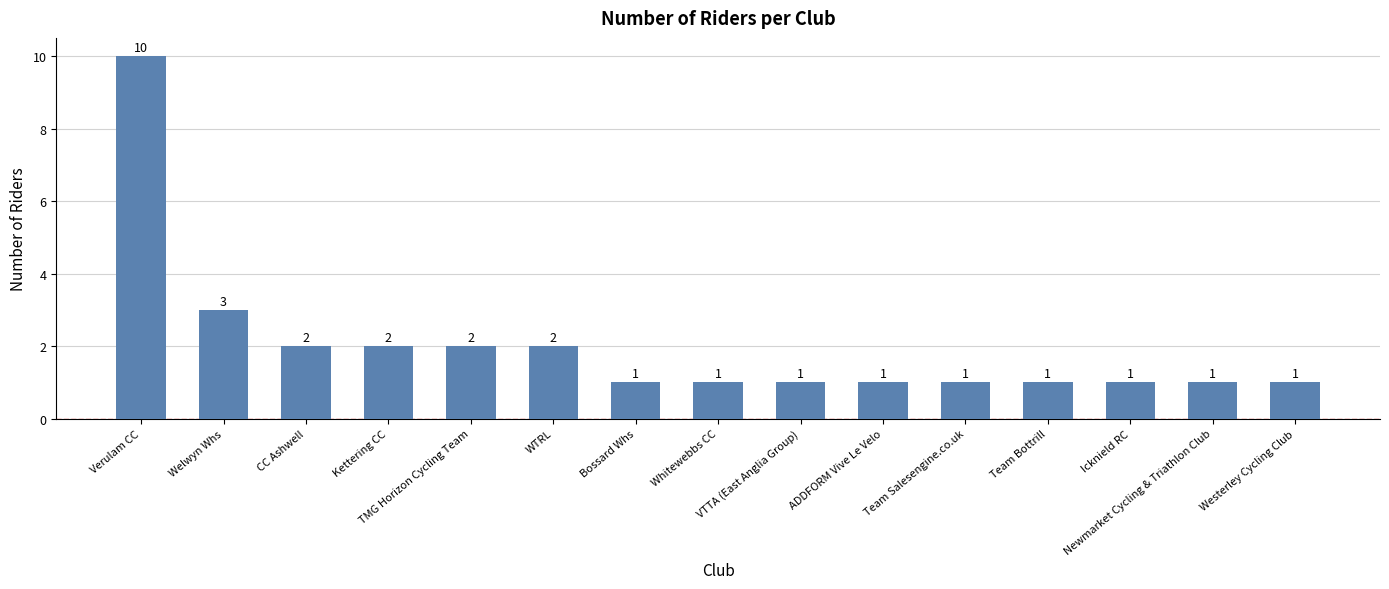

What is the maximum value shown in the chart?

10